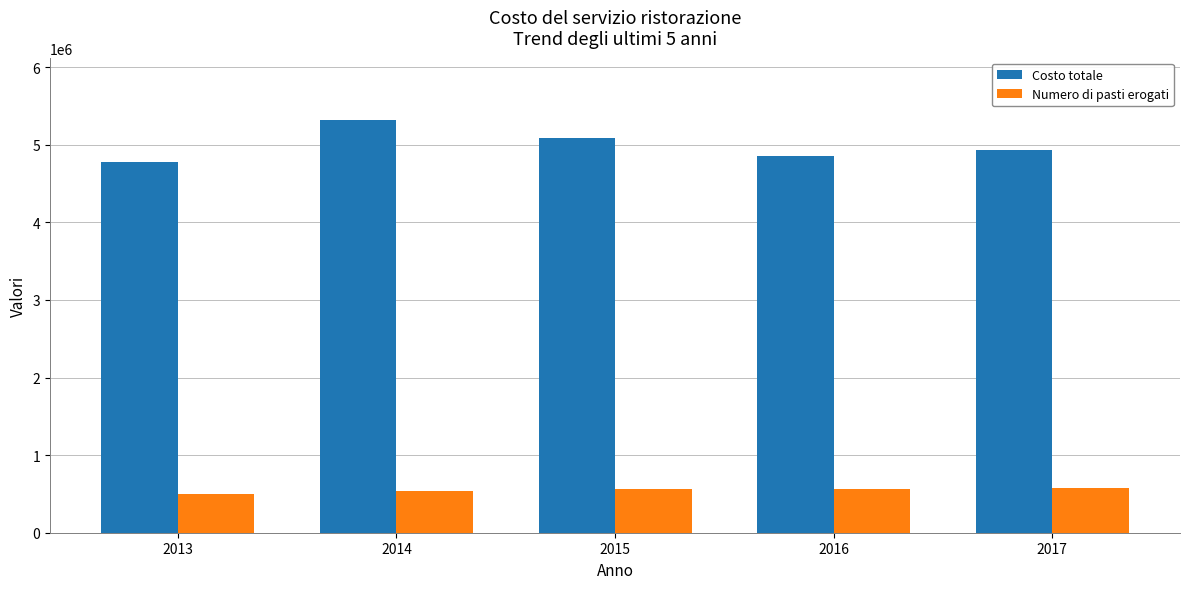

What is the difference between the Numero di pasti erogati values at 2015 and 2013?

68251.0